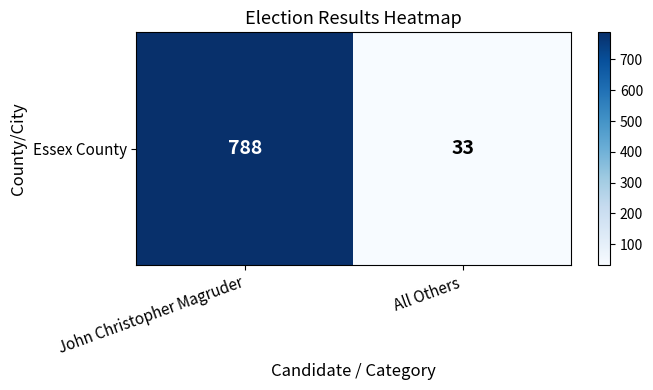

How many distinct data groups are displayed?

1